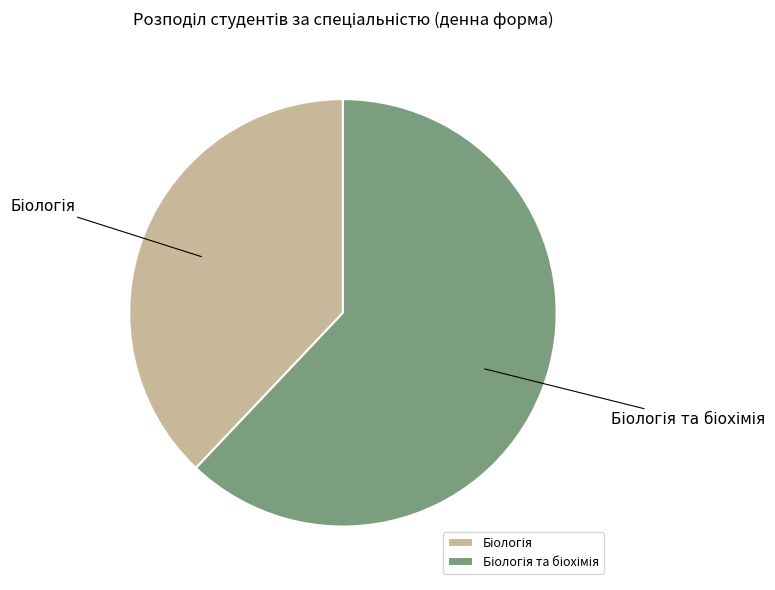

Does any single category account for the majority?

Yes